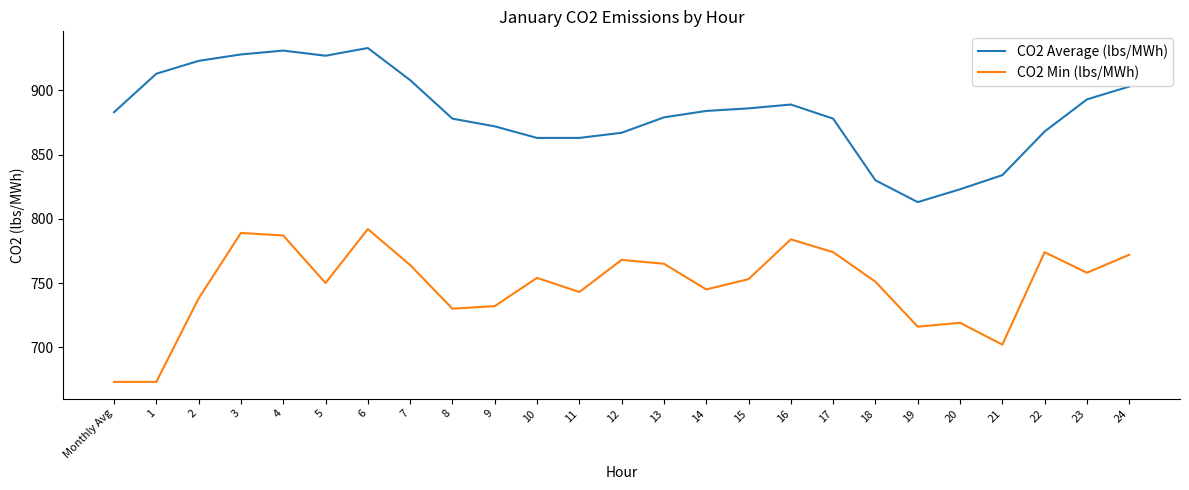

What is the difference between the highest and lowest values at 13?

114